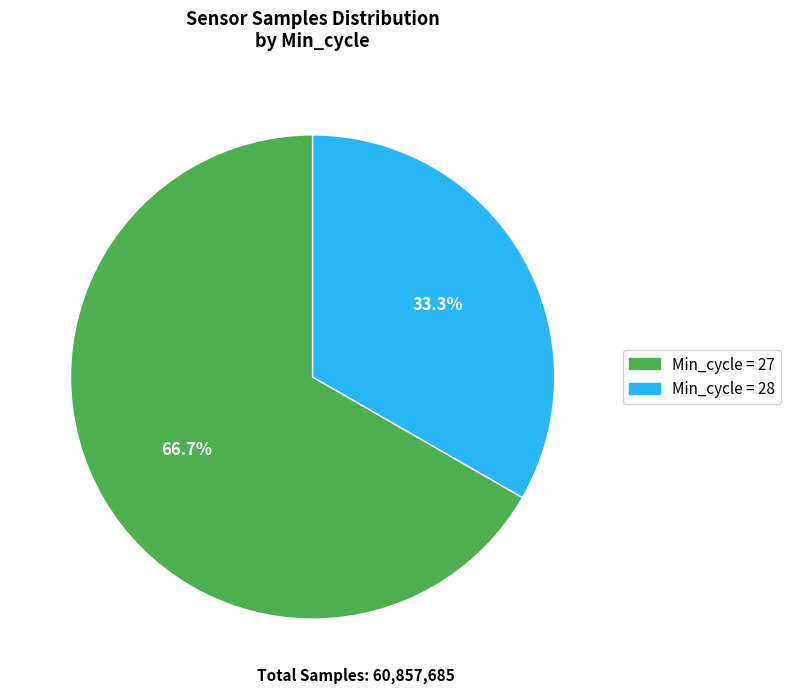

Do Min_cycle = 28 and Min_cycle = 27 together represent more than half of the pie?

Yes